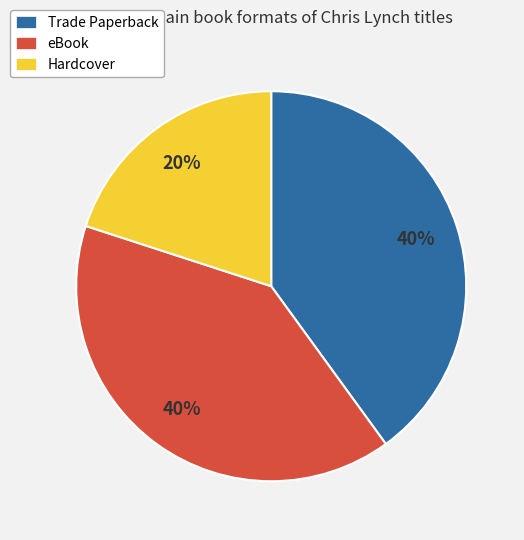

Count the number of slices in the pie.

3